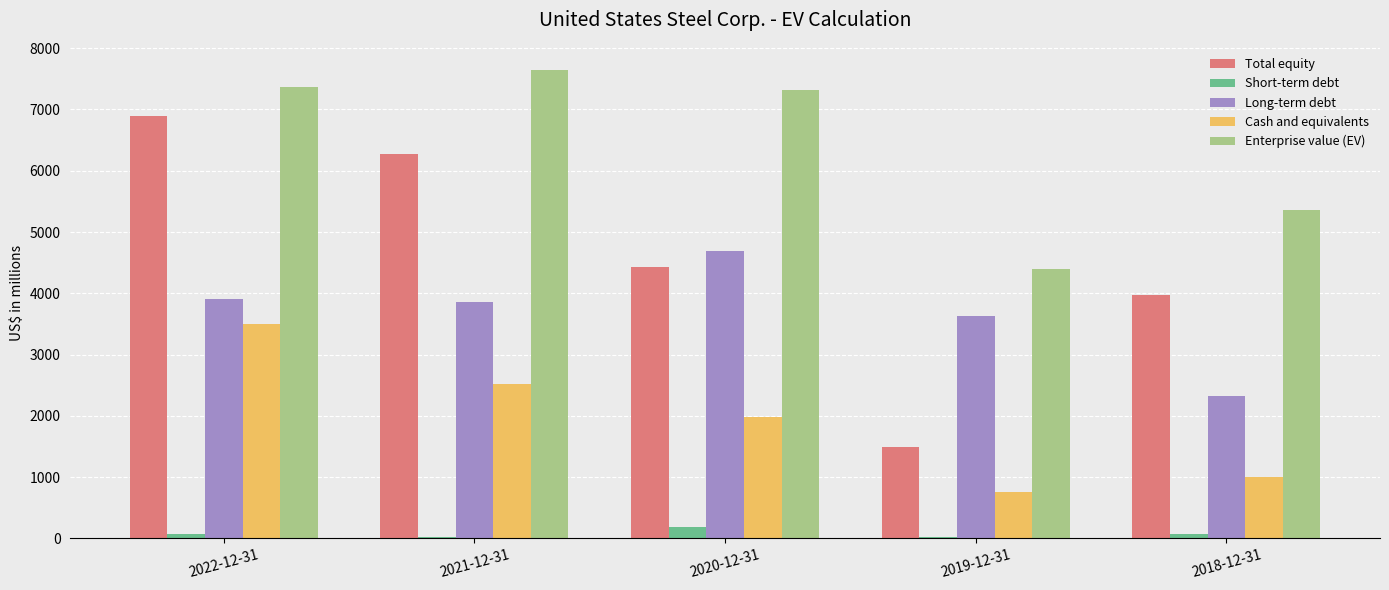

Is the value of Total equity at 2020-12-31 greater than the value of Short-term debt at 2022-12-31?

Yes